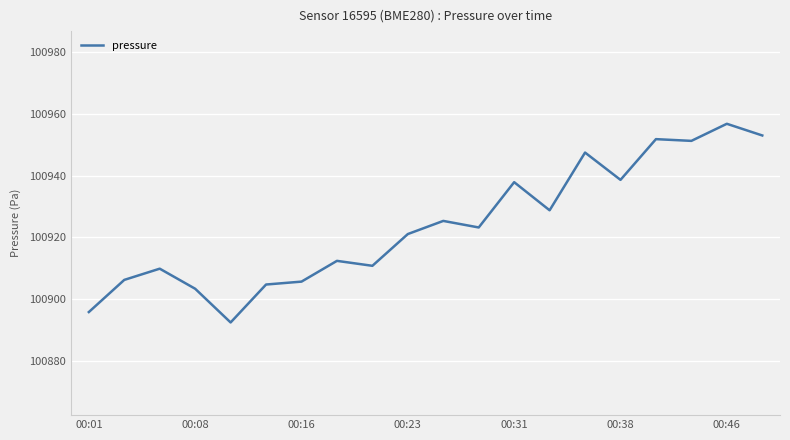

What is the difference between the maximum and minimum values?

64.3